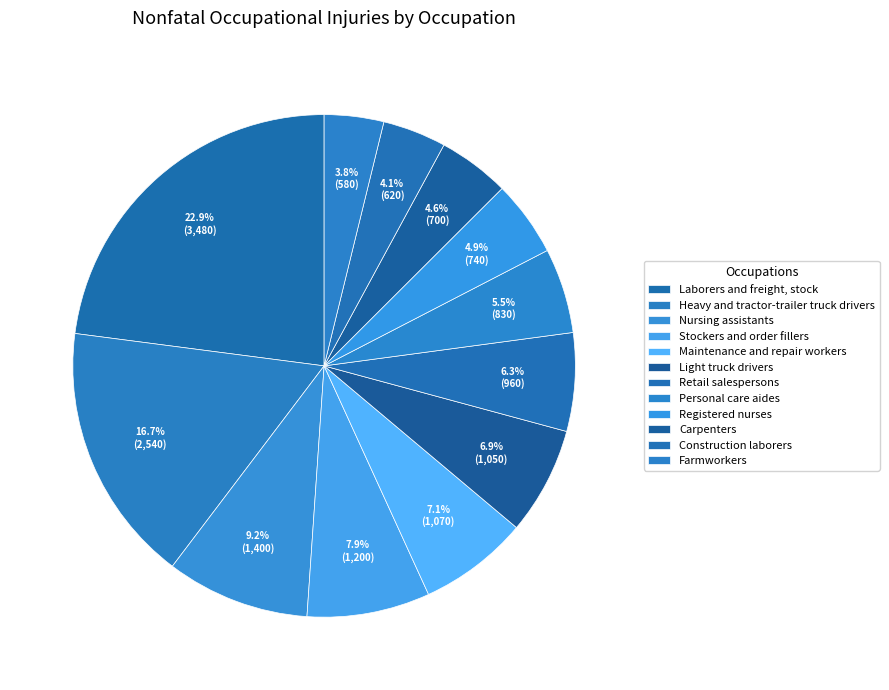

To the nearest percent, what portion does Farmworkers represent?

4%